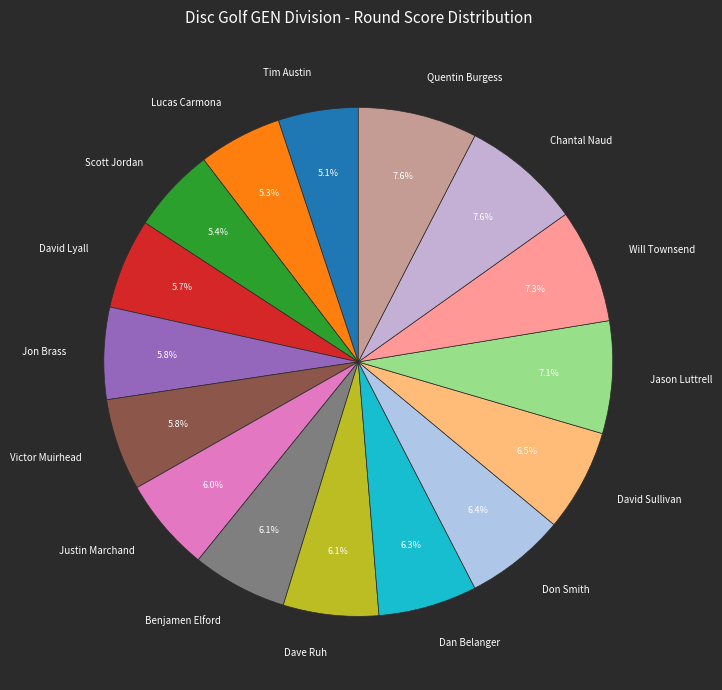

To the nearest percent, what is the difference between the largest and smallest slice percentages?

2%